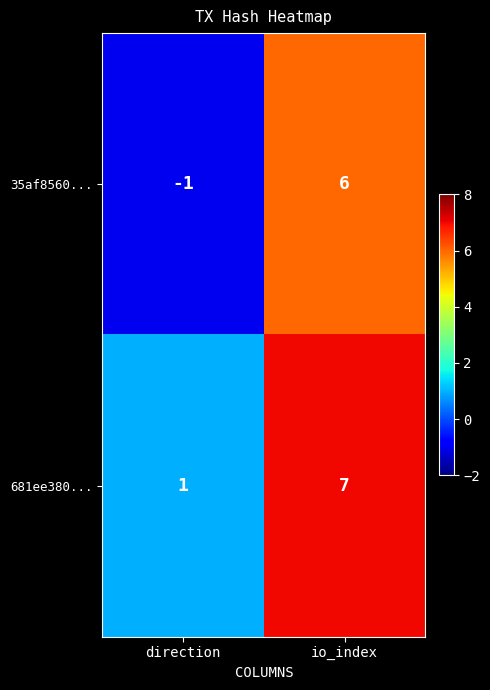

At which category does the chart reach its peak across all series?

io_index